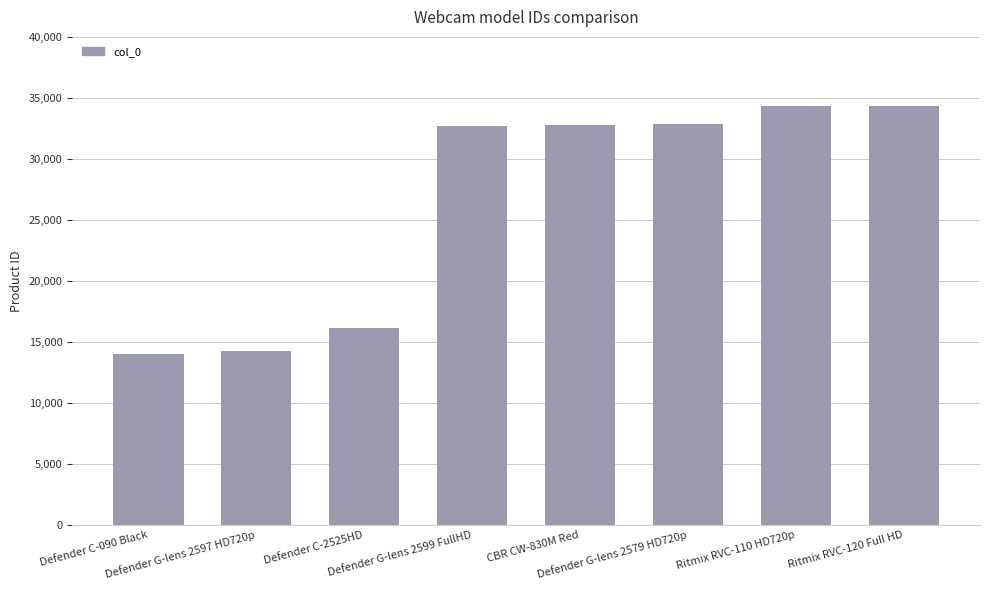

How many series are shown in this chart?

1